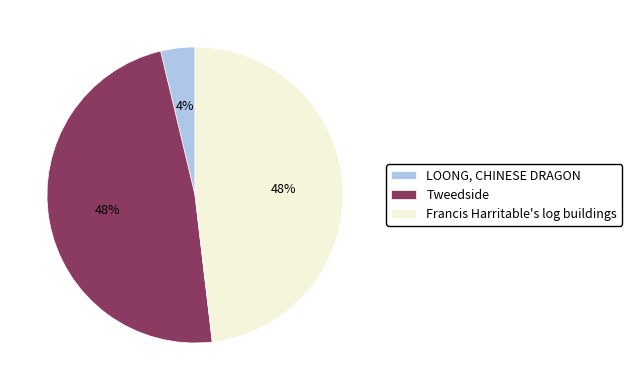

Count the number of slices in the pie.

3